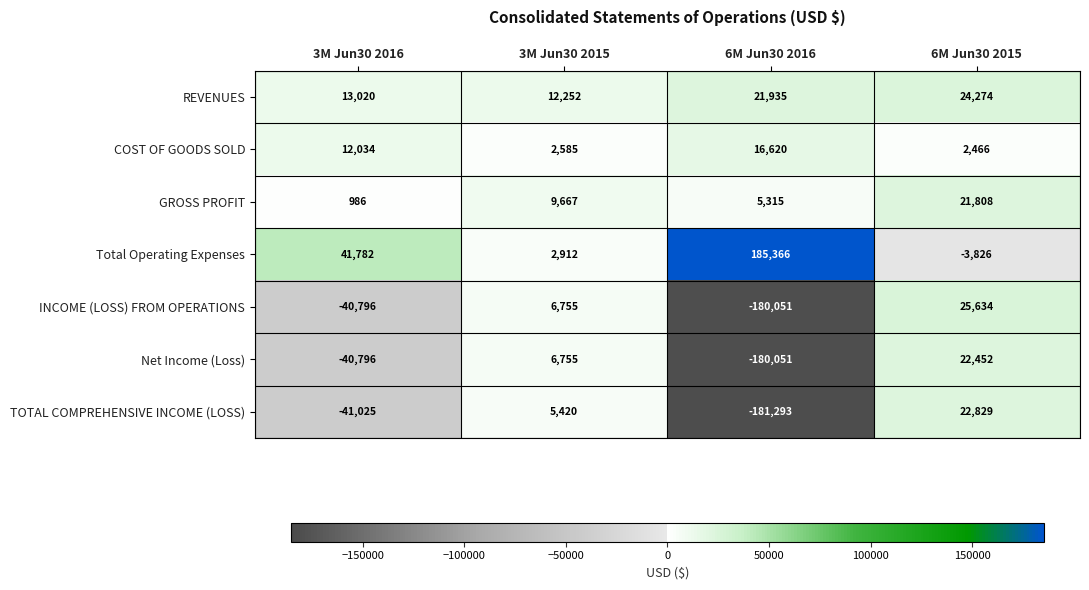

What is the spread (max minus min) of values at 3M Jun30 2015?

9667